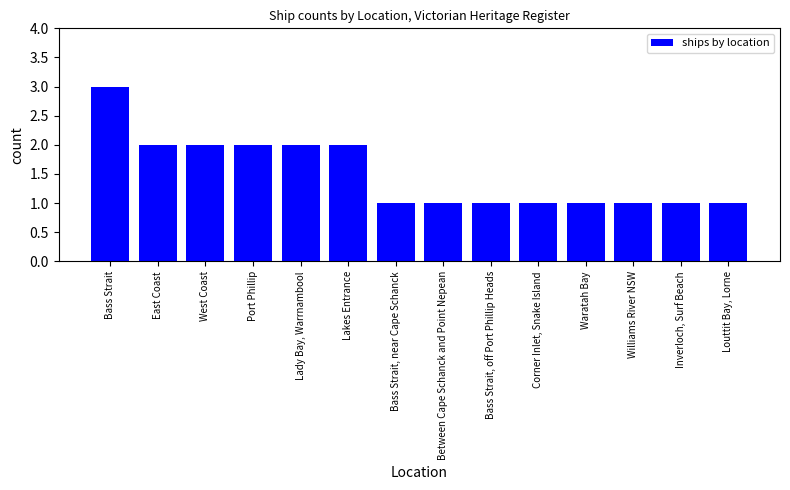

True or false: the data shows 1 at Between Cape Schanck and Point Nepean.

True